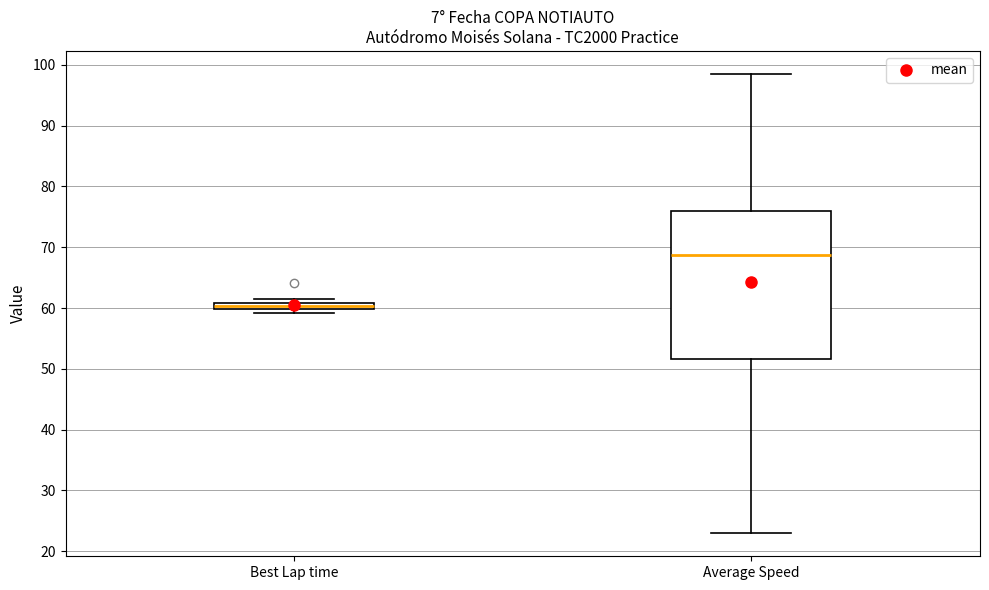

Comparing the boxes themselves (not the whiskers), which one is the tallest?

Average Speed